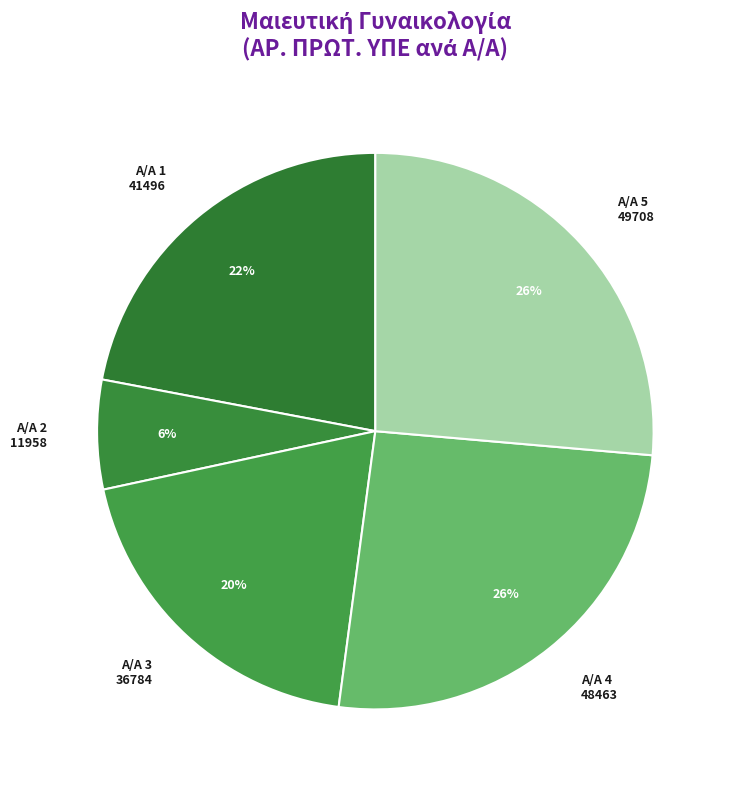

How many slices are in this pie chart?

5